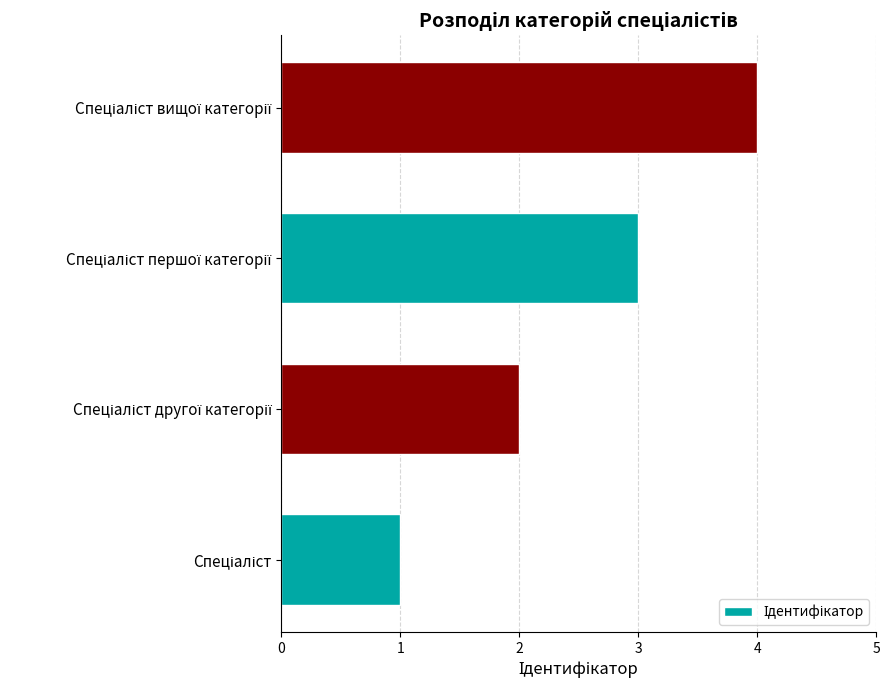

What is the greatest value displayed?

4